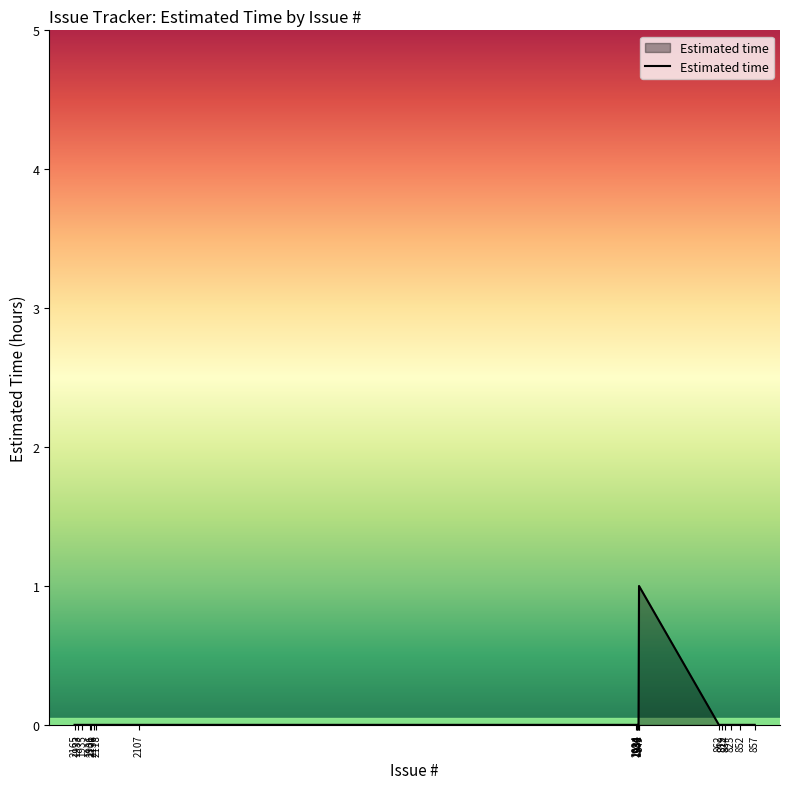

Does the chart display data point markers on the line(s)?

No